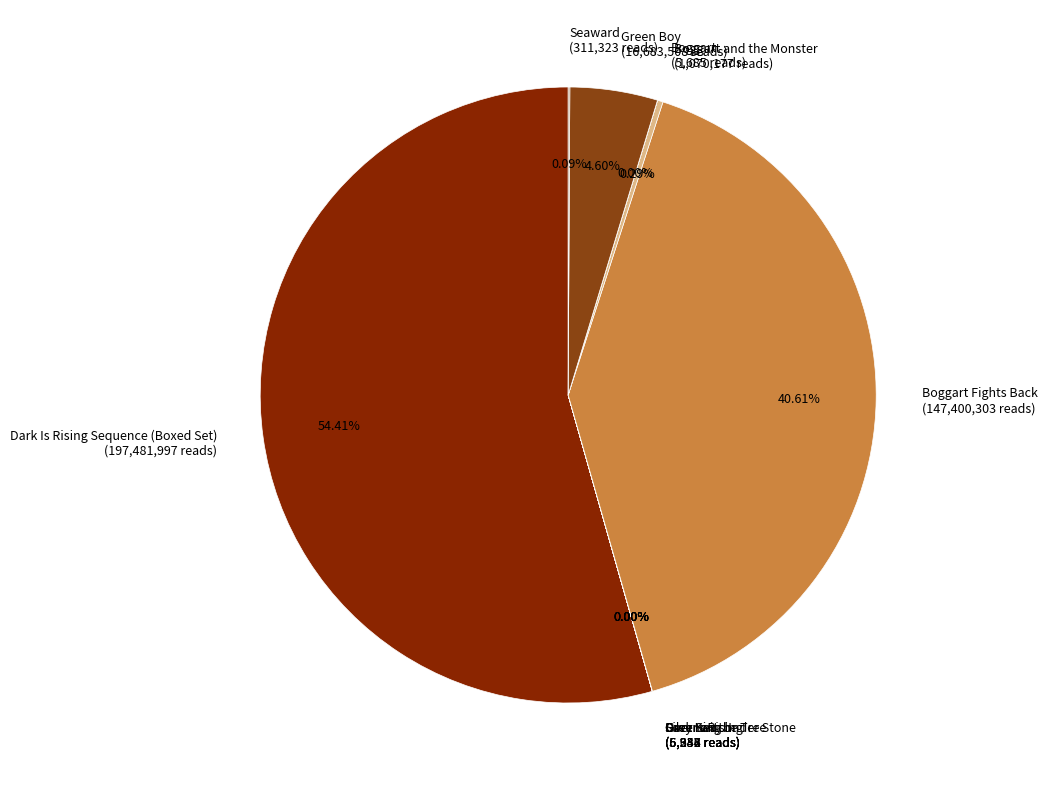

Which slice represents more than half of the pie?

Dark Is Rising Sequence (Boxed Set) (197,481,997 reads)